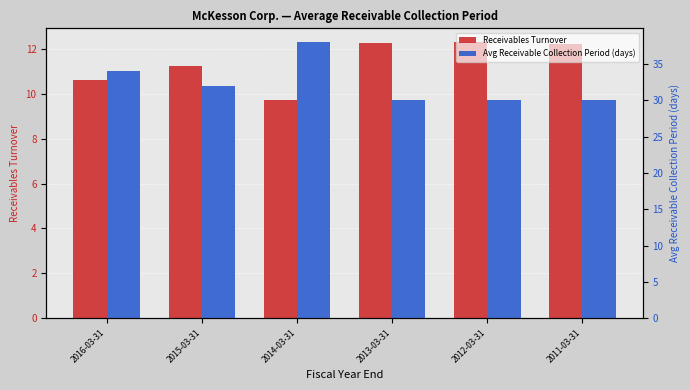

Reading left to right, list all the values displayed in this chart.

Receivables Turnover: 2016-03-31=10.6	2015-03-31=11.2	2014-03-31=9.7	2013-03-31=12.3	2012-03-31=12.3	2011-03-31=12.2
Avg Receivable Collection Period (days): 2016-03-31=34.0	2015-03-31=32.0	2014-03-31=38.0	2013-03-31=30.0	2012-03-31=30.0	2011-03-31=30.0